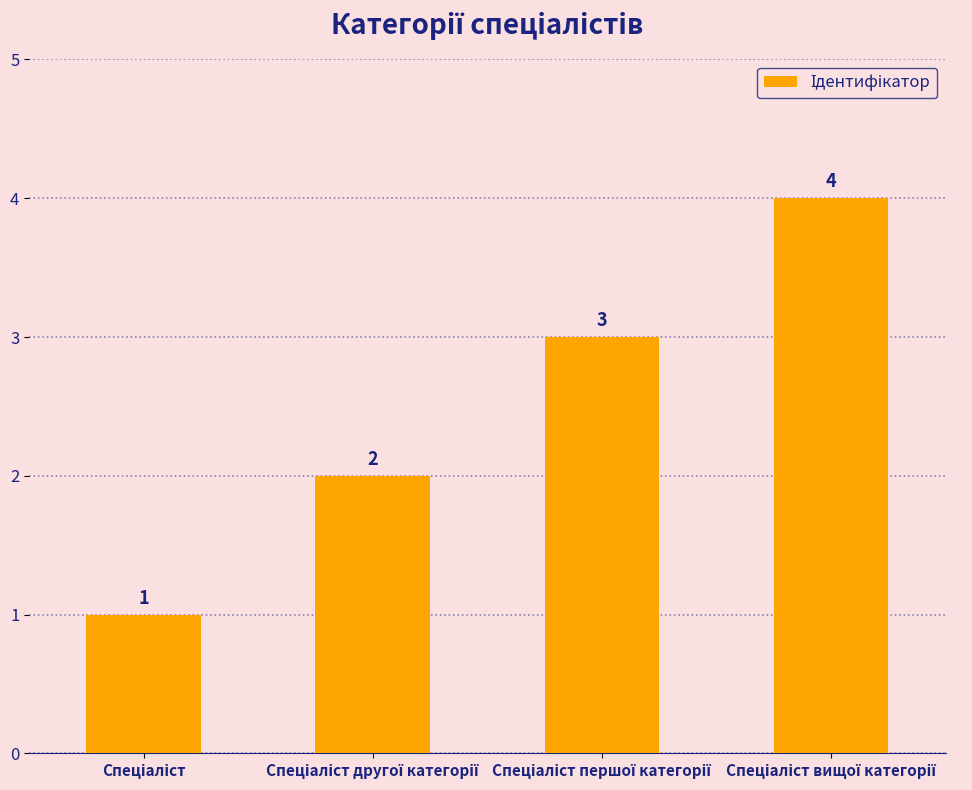

What is the sum of all values?

10